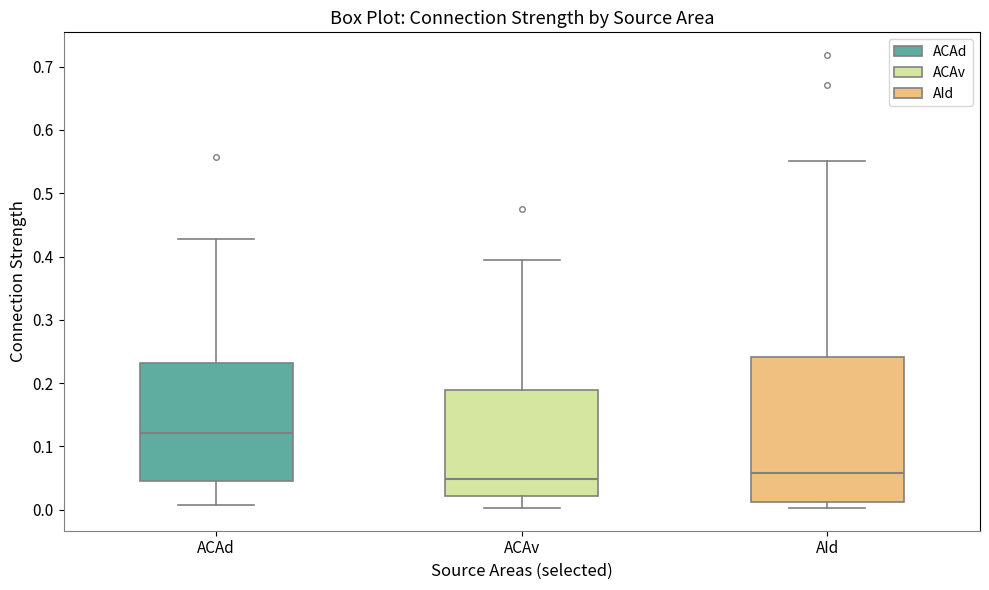

Where does the median line of the box for ACAd sit on the y-axis? The values are not printed on the chart, so give them approximately, as read against the axis.

0.12